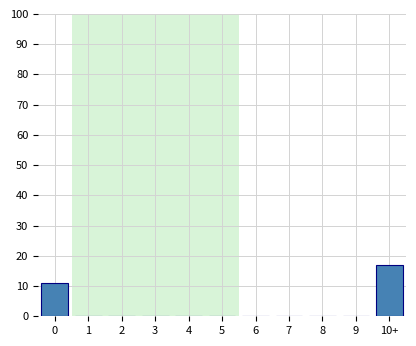

Reading right to left, extract all data points from this chart.

10+=17	9=0	8=0	7=0	6=0	5=0	4=0	3=0	2=0	1=0	0=11